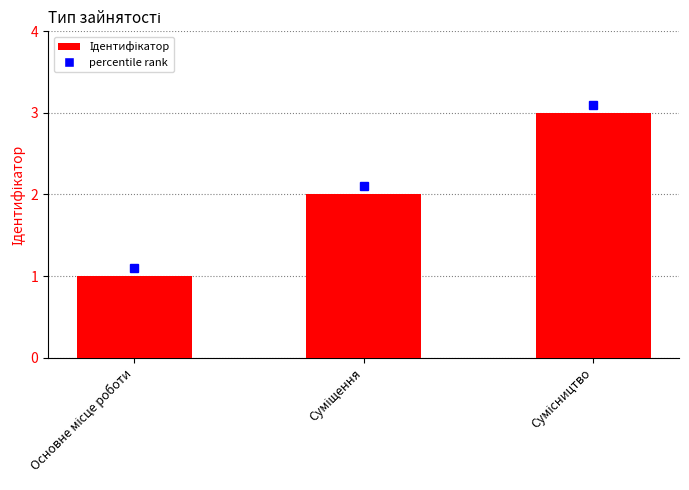

What is the sum of all values?

6